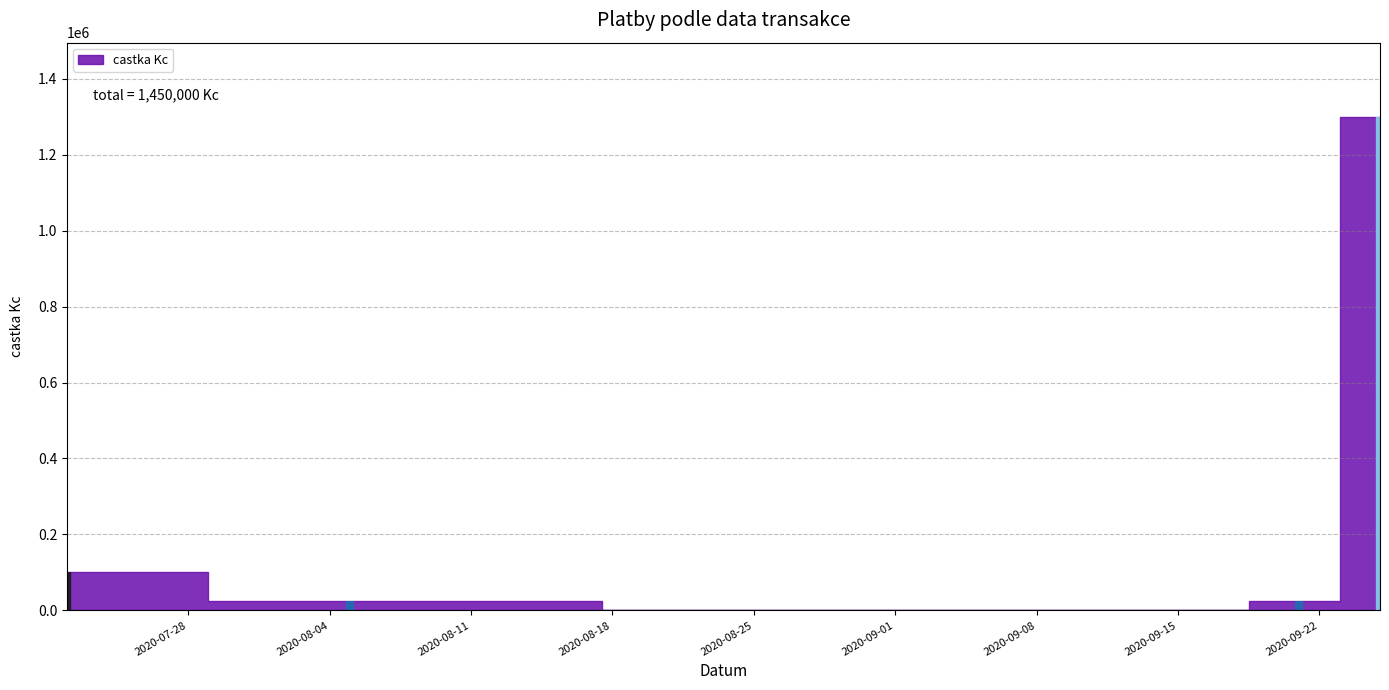

Which label corresponds to the smallest value in the chart?

2020-08-30